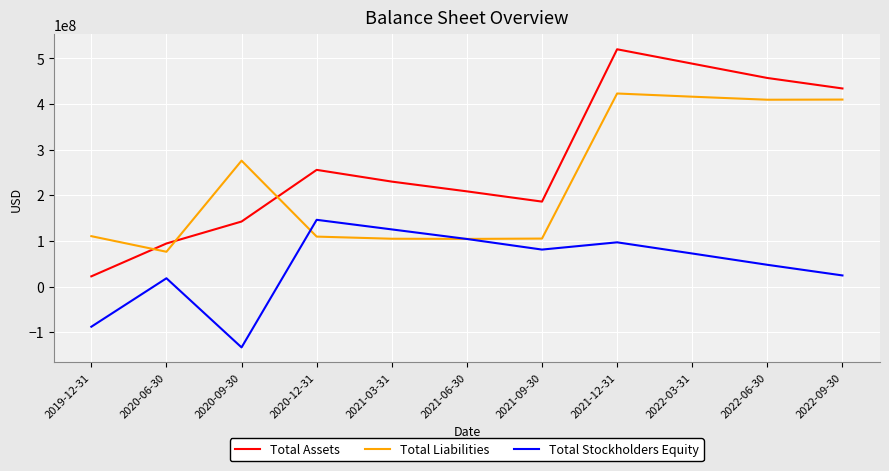

Which series has the widest spread of values?

Total Assets